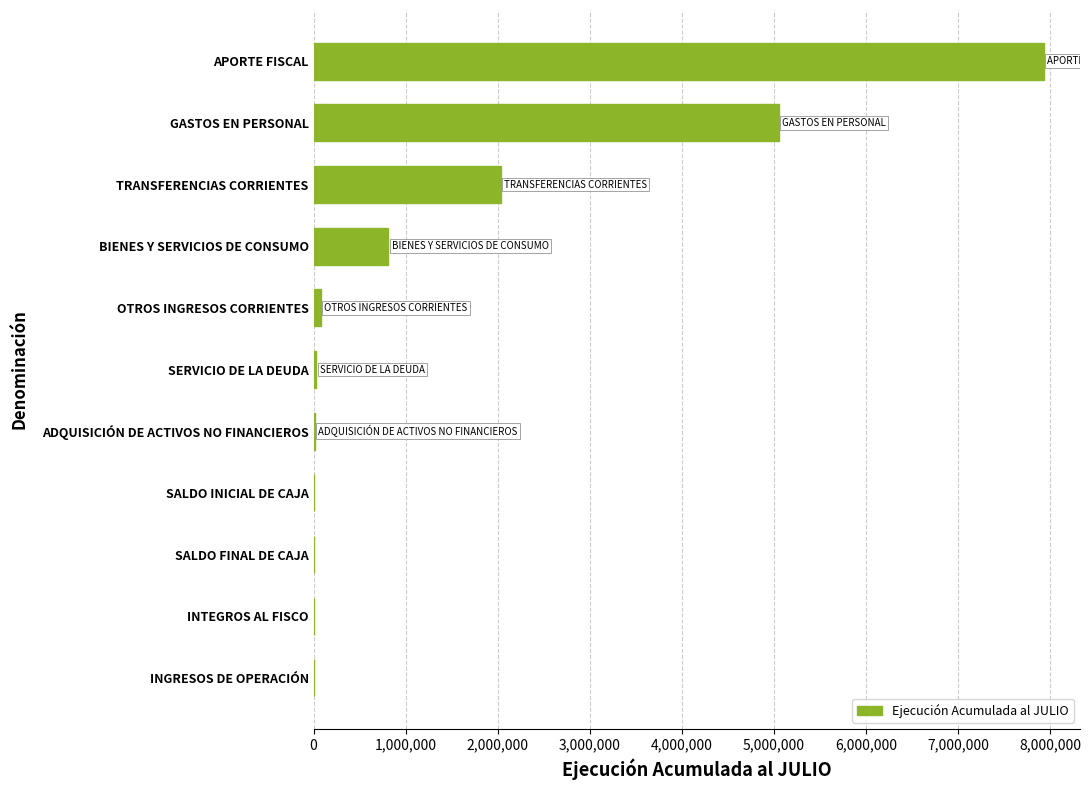

What is the change in value from GASTOS EN PERSONAL to SALDO FINAL DE CAJA?

-5049105